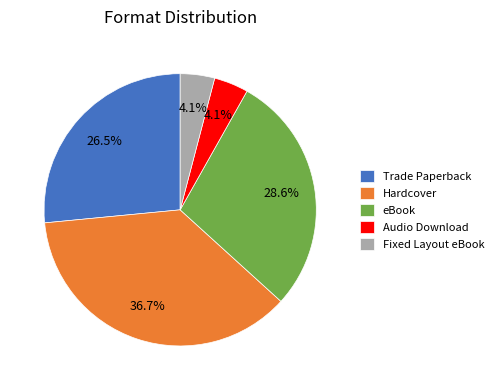

Is there any slice that represents more than half of the pie?

No